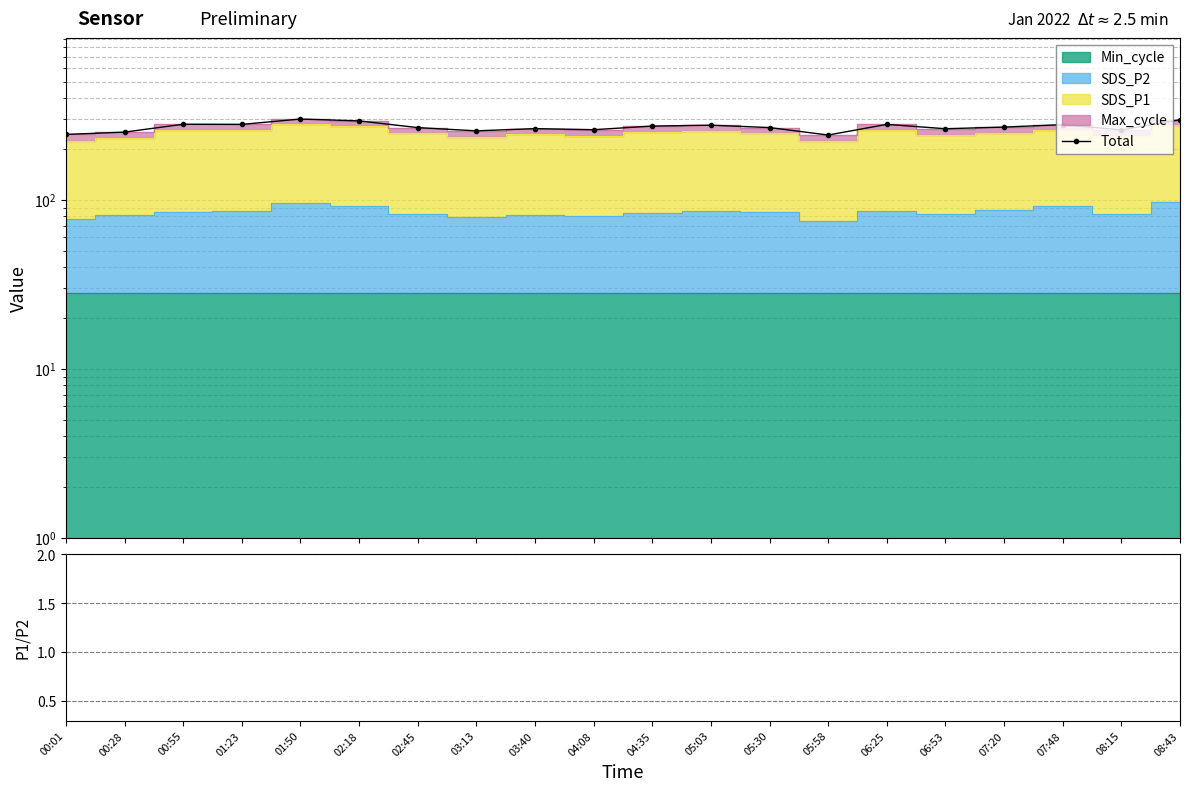

How many values in the Total series exceed 269?

10